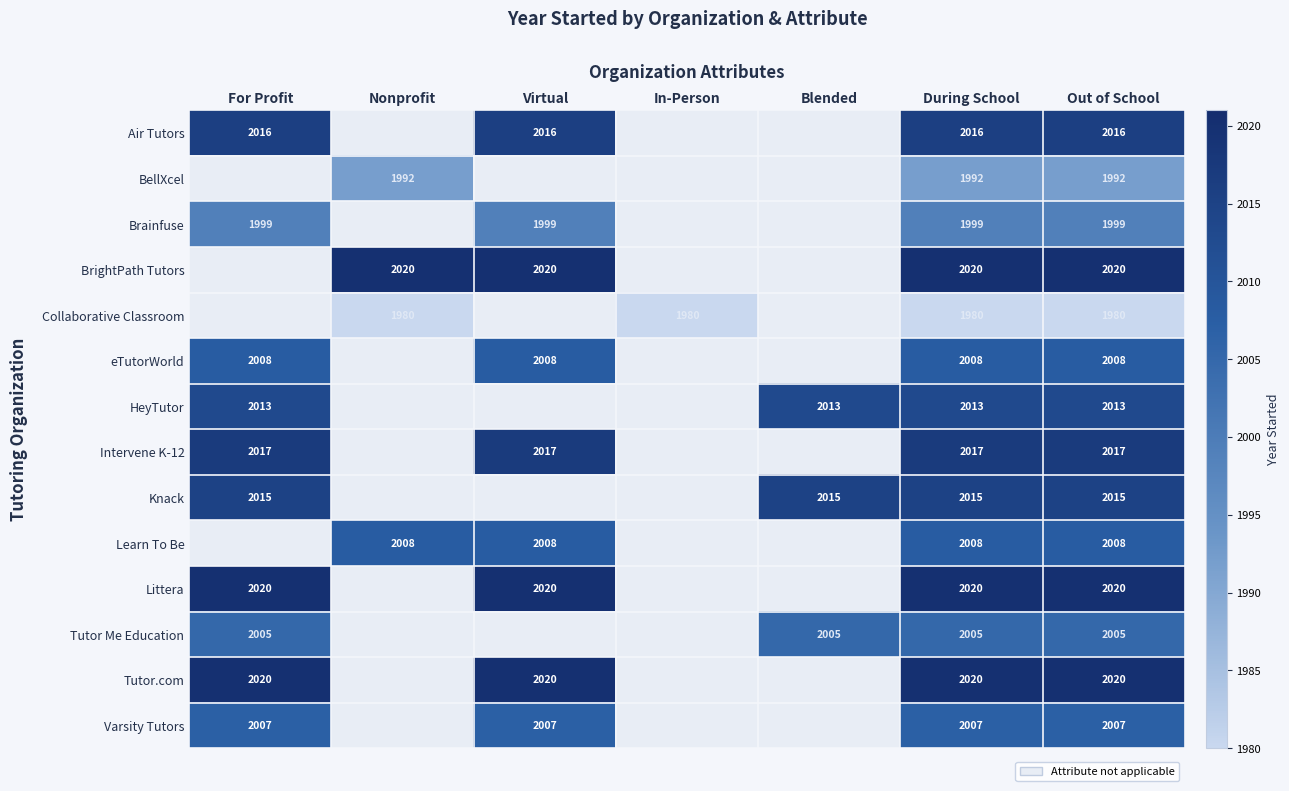

The value of Knack at Out of School is 2015. True or false?

True